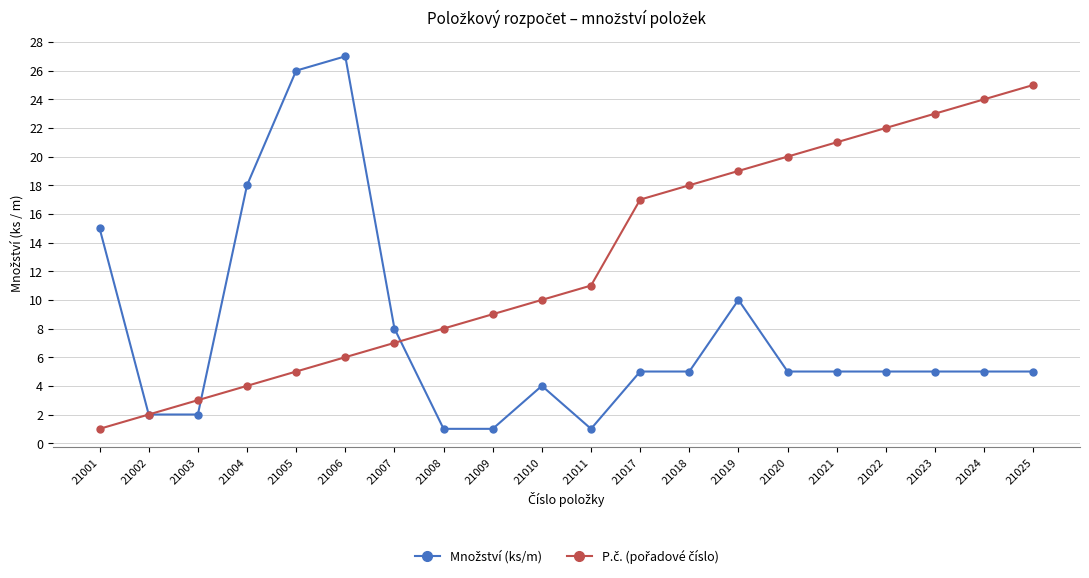

At which category is the sum across all series the highest?

21006